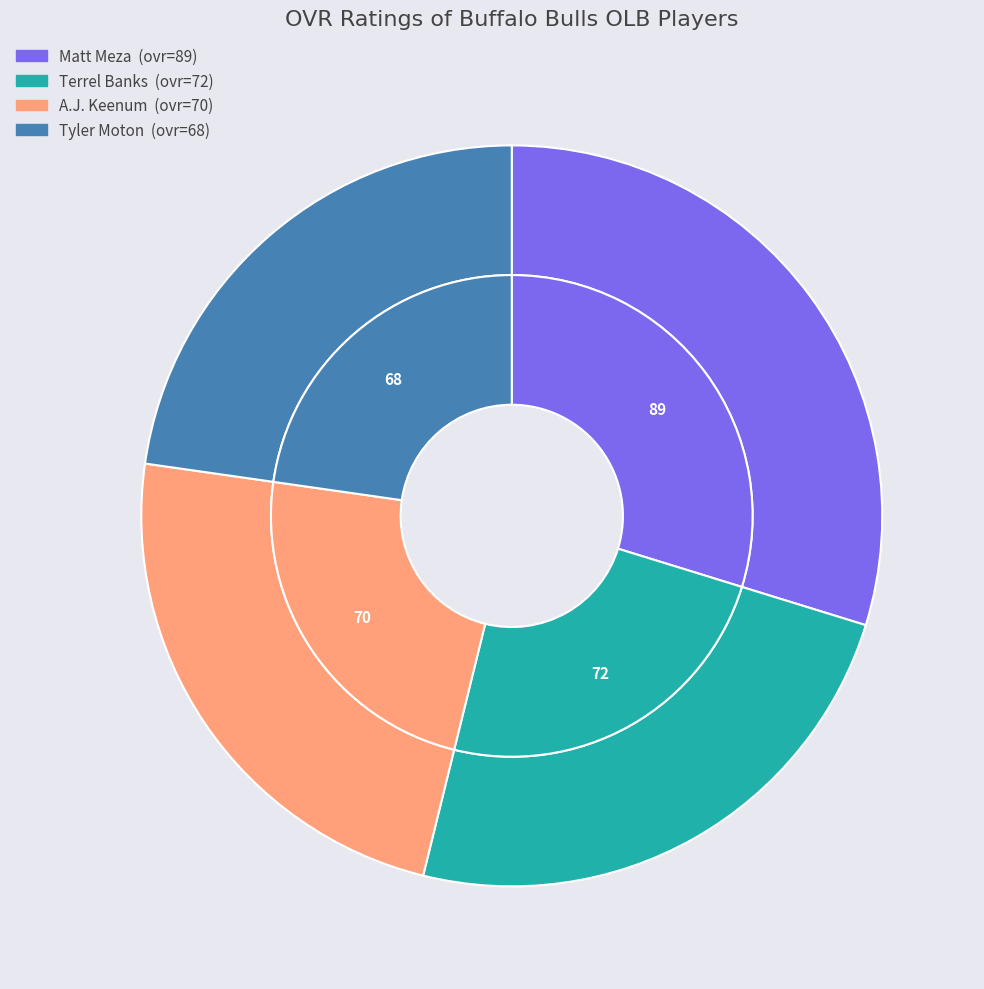

Rank the categories by value from highest to lowest.

Matt Meza, Terrel Banks, A.J. Keenum, Tyler Moton